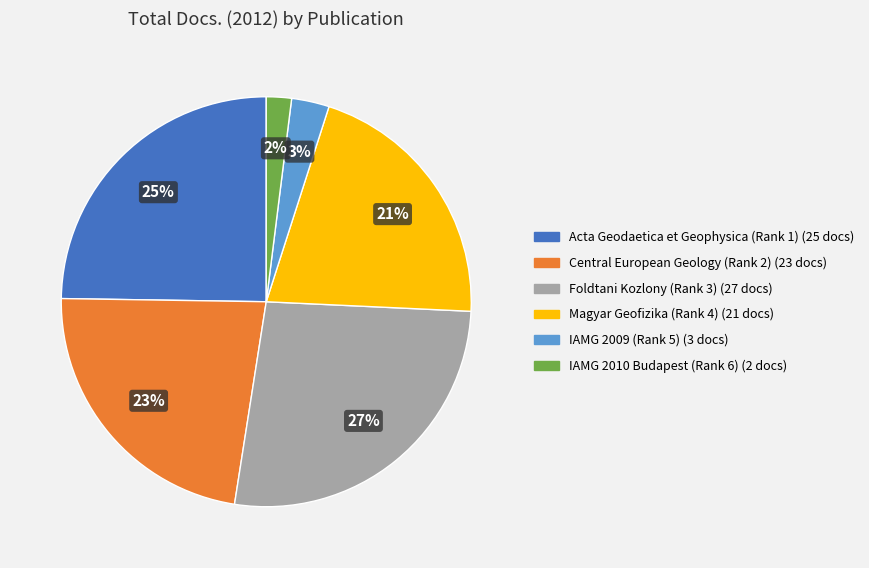

Is Magyar Geofizika (Rank 4) the majority of the pie?

No